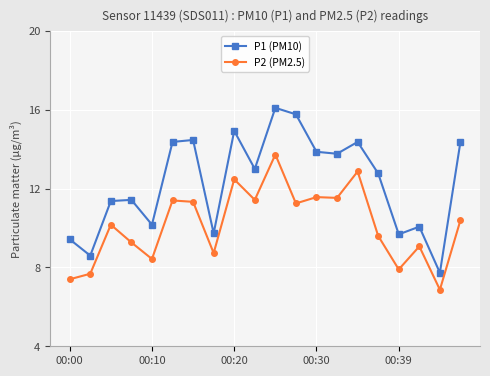

Which series has the largest range (max minus min)?

P1 (PM10)